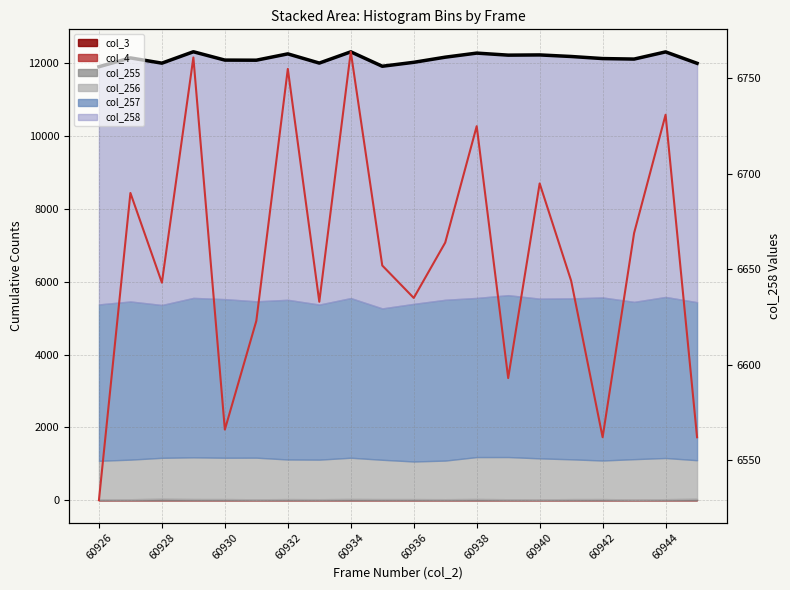

Which category has the lowest value across all series?

60926